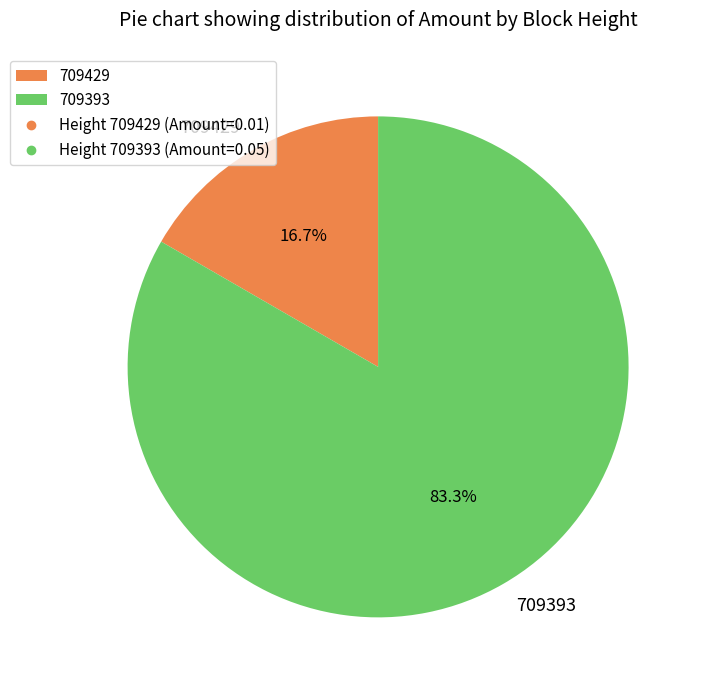

To the nearest percent, what is the combined percentage of 709429 and 709393?

100%